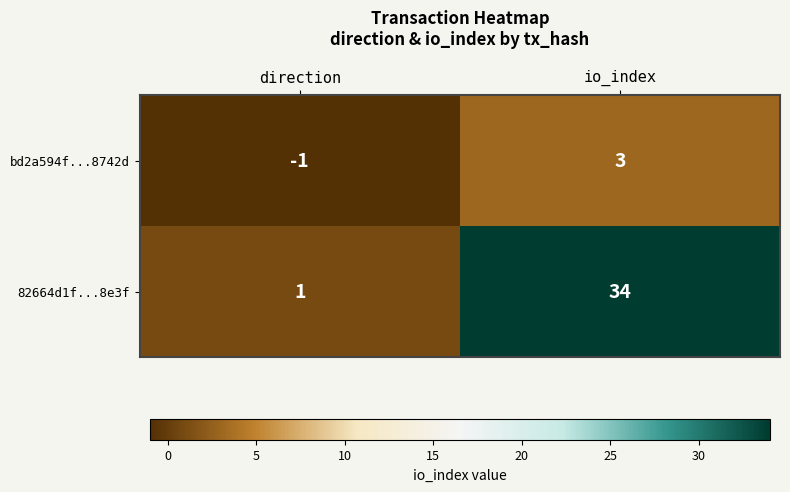

At which label is bd2a594f...8742d closest to 1?

direction